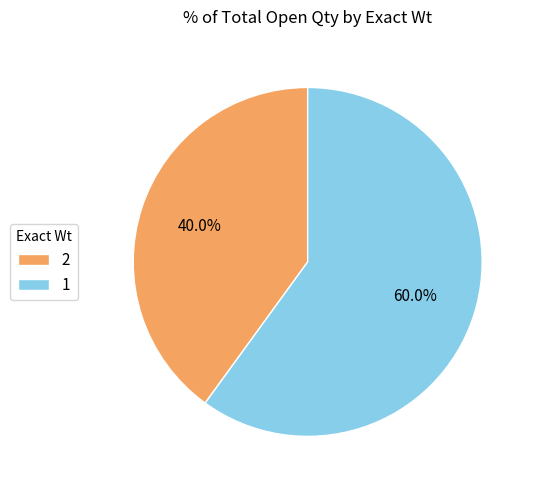

Which has a higher value, 1 or 2?

1